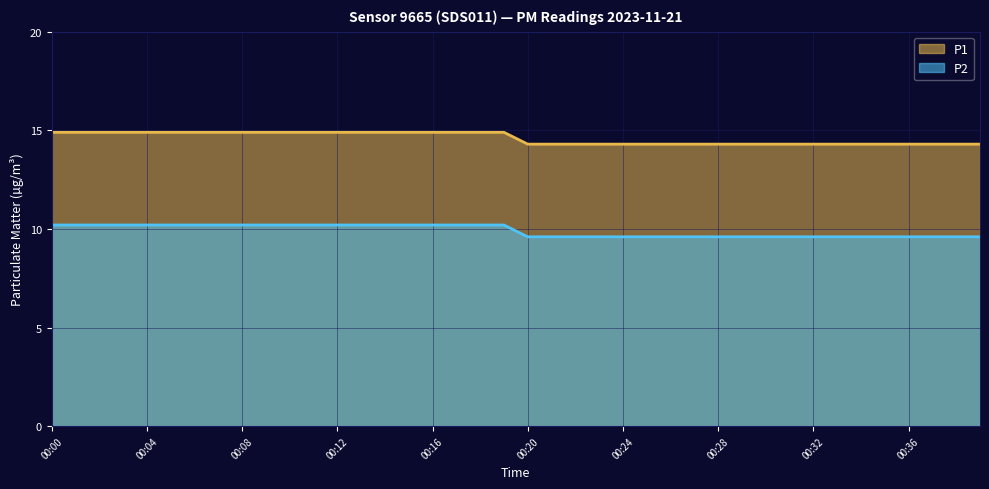

Reading right to left, transcribe all the data shown in this chart.

P1: 00:39=9.6	00:38=9.6	00:37=9.6	00:36=9.6	00:35=9.6	00:34=9.6	00:33=9.6	00:32=9.6	00:31=9.6	00:30=9.6	00:29=9.6	00:28=9.6	00:27=9.6	00:26=9.6	00:25=9.6	00:24=9.6	00:23=9.6	00:22=9.6	00:21=9.6	00:20=9.6	00:19=10.2	00:18=10.2	00:17=10.2	00:16=10.2	00:15=10.2	00:14=10.2	00:13=10.2	00:12=10.2	00:11=10.2	00:10=10.2	00:09=10.2	00:08=10.2	00:07=10.2	00:06=10.2	00:05=10.2	00:04=10.2	00:03=10.2	00:02=10.2	00:01=10.2	00:00=10.2
P2: 00:39=14.3	00:38=14.3	00:37=14.3	00:36=14.3	00:35=14.3	00:34=14.3	00:33=14.3	00:32=14.3	00:31=14.3	00:30=14.3	00:29=14.3	00:28=14.3	00:27=14.3	00:26=14.3	00:25=14.3	00:24=14.3	00:23=14.3	00:22=14.3	00:21=14.3	00:20=14.3	00:19=14.9	00:18=14.9	00:17=14.9	00:16=14.9	00:15=14.9	00:14=14.9	00:13=14.9	00:12=14.9	00:11=14.9	00:10=14.9	00:09=14.9	00:08=14.9	00:07=14.9	00:06=14.9	00:05=14.9	00:04=14.9	00:03=14.9	00:02=14.9	00:01=14.9	00:00=14.9